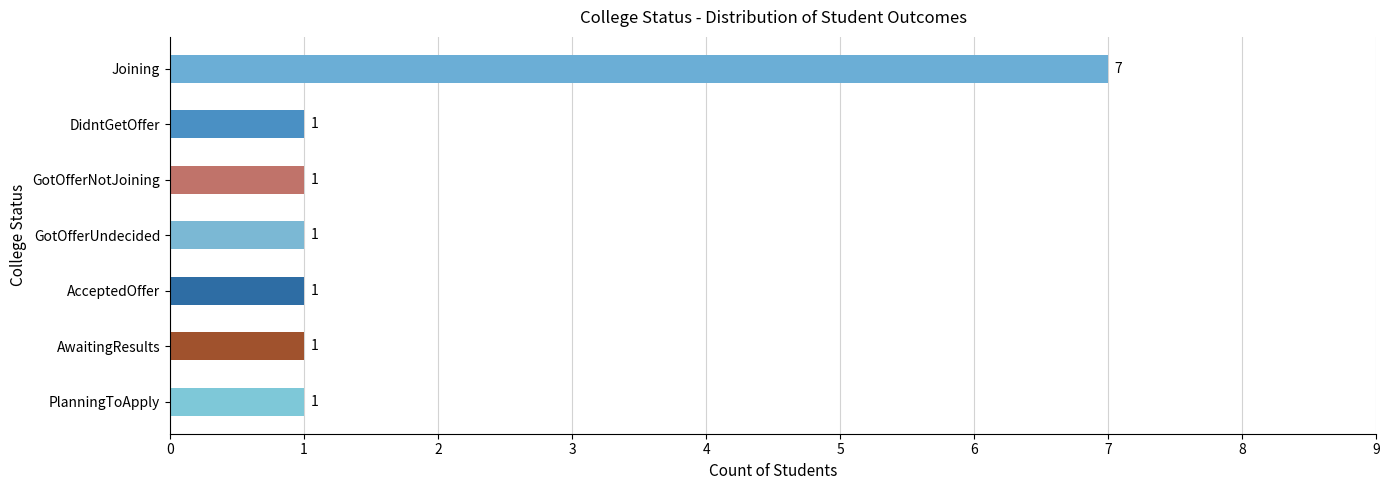

What is the greatest value displayed?

7